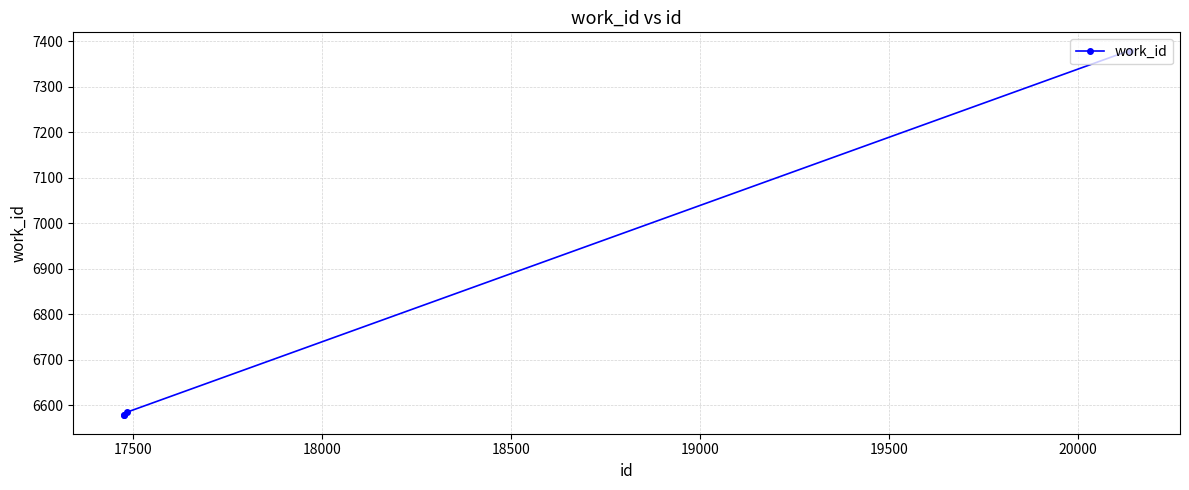

What is the average value?

6900